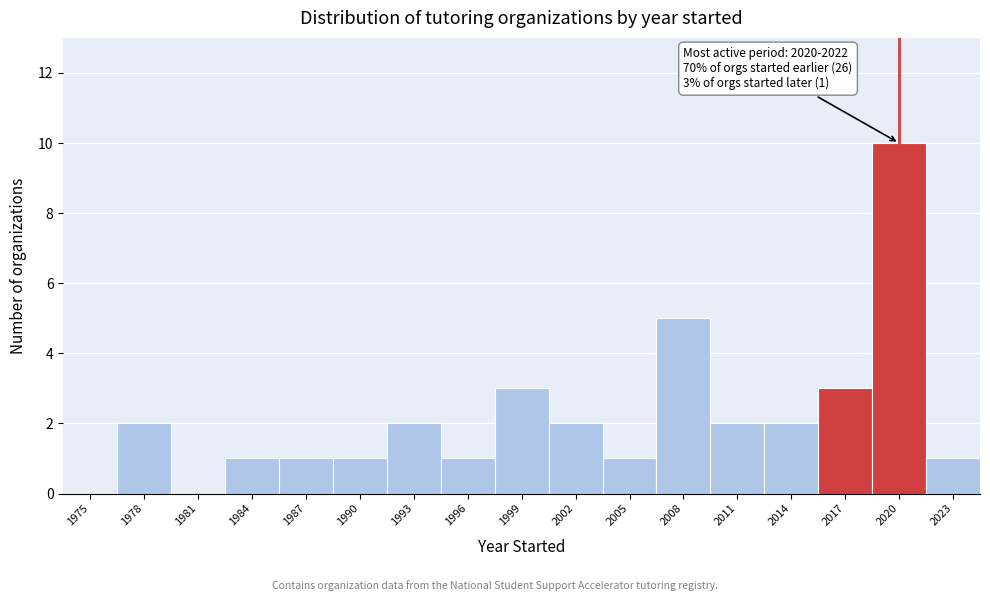

Reading right to left, extract all data points from this chart.

2023=1	2020=10	2017=3	2014=2	2011=2	2008=5	2005=1	2002=2	1999=3	1996=1	1993=2	1990=1	1987=1	1984=1	1981=0	1978=2	1975=0